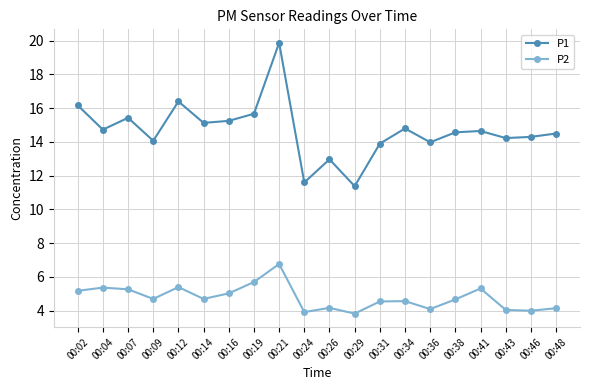

List the series in order of their overall mean, lowest first.

P2, P1